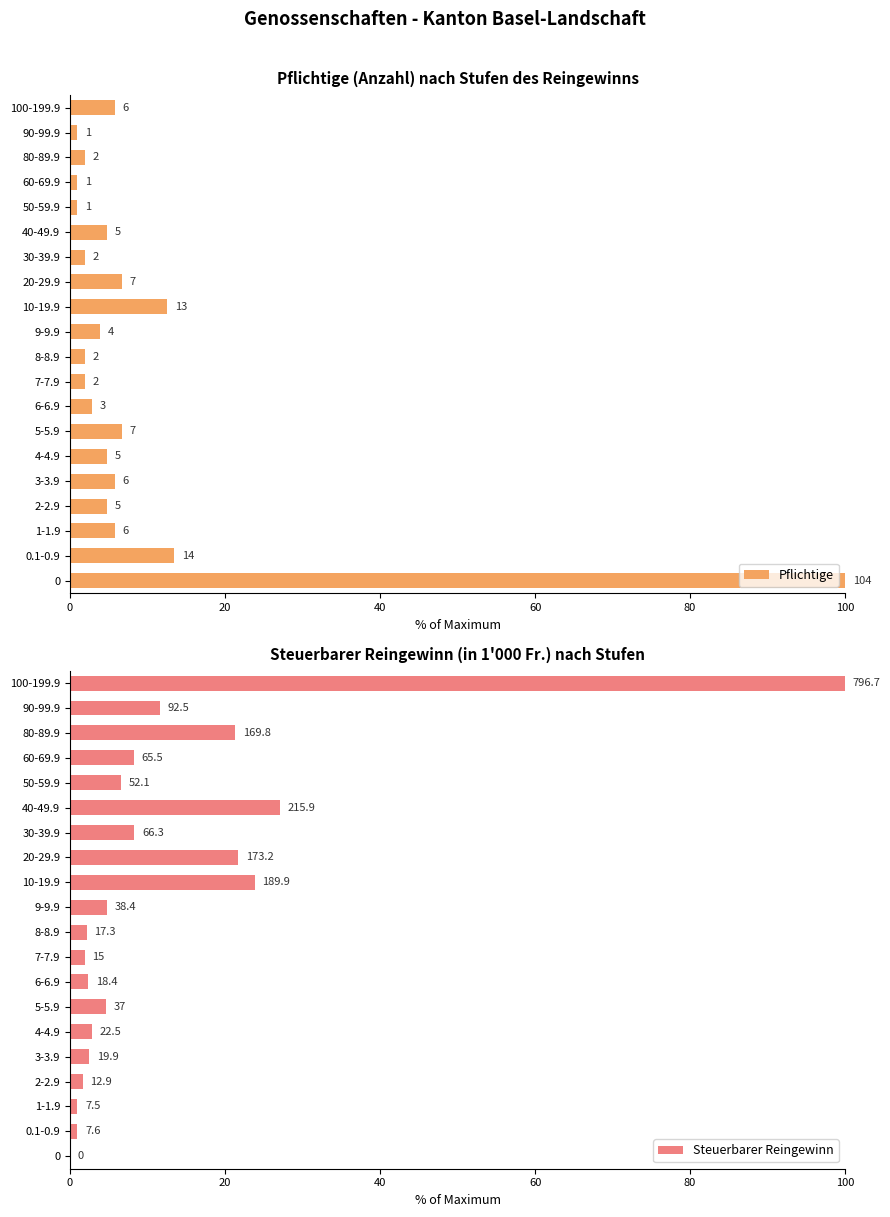

List the series in order of their overall mean, lowest first.

Pflichtige, Steuerbarer Reingewinn